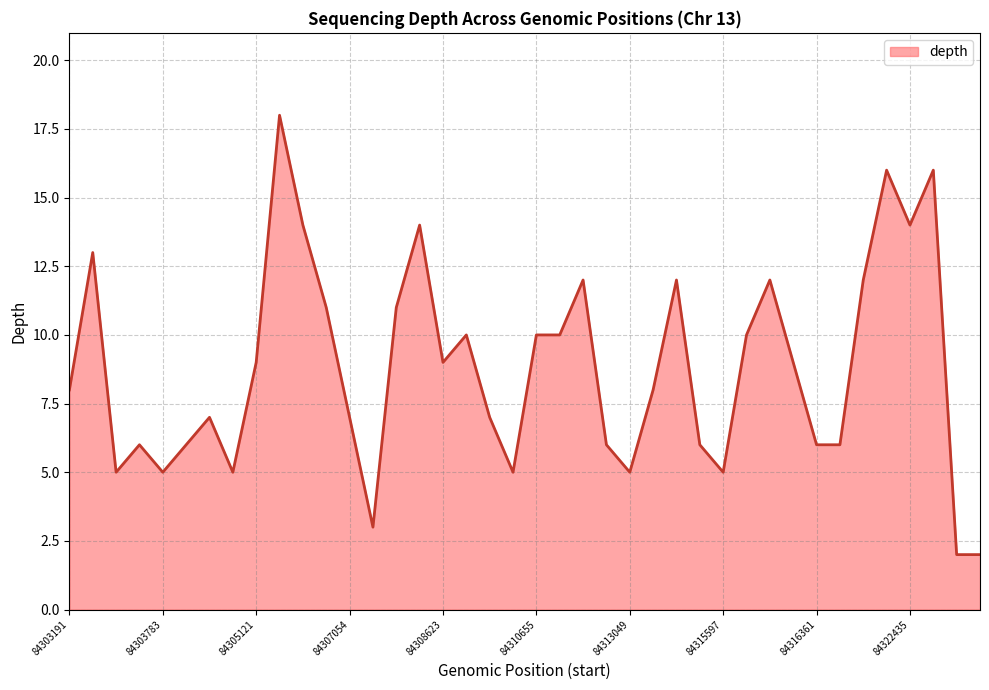

True or false: the data has more than 2 interior local peaks.

True